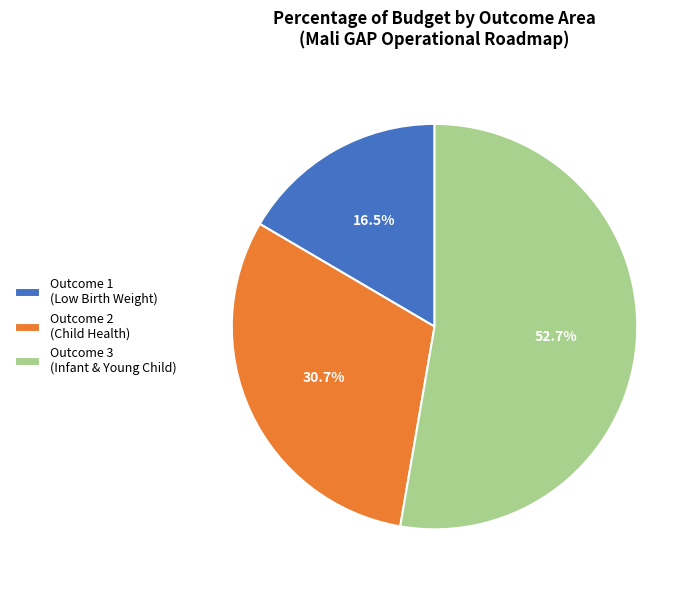

How many slices are in this pie chart?

3